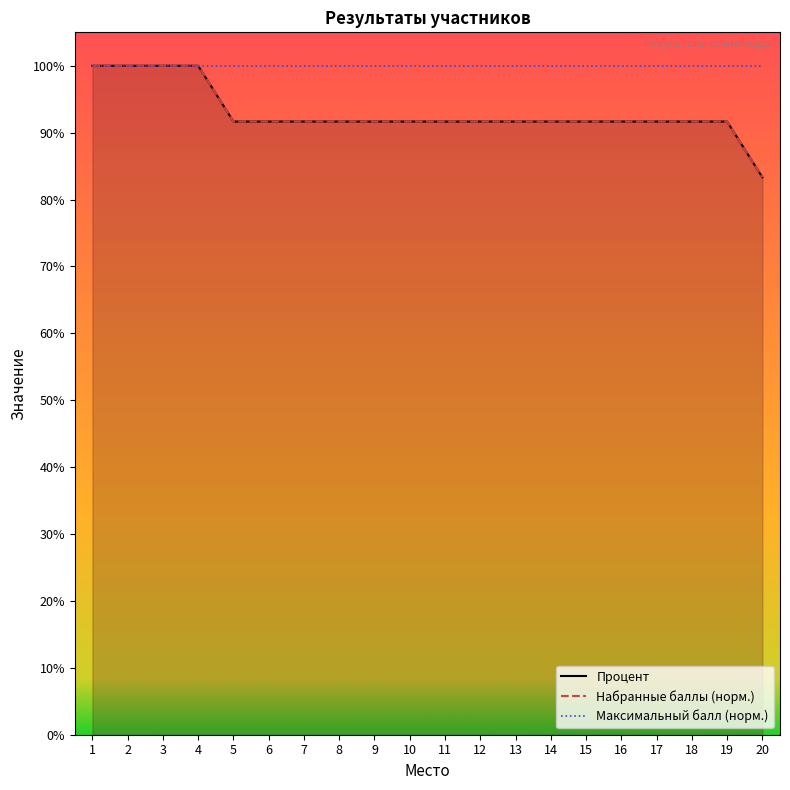

How many lines are shown in the chart?

3